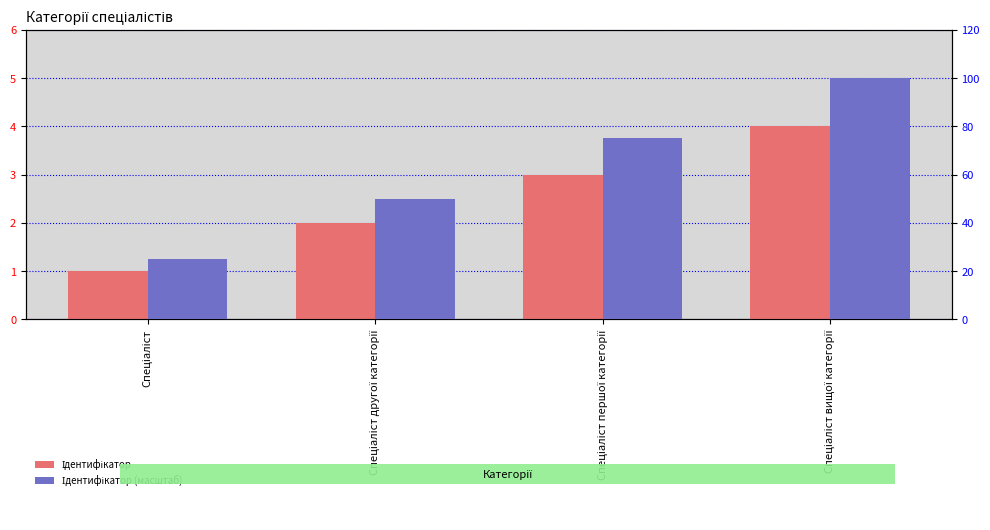

Where is Ідентифікатор nearest to the value 2?

Спеціаліст другої категорії